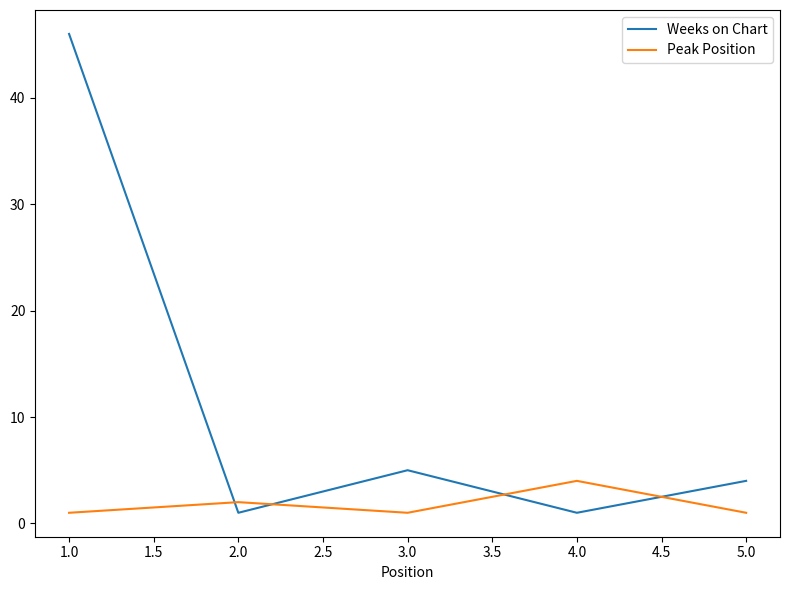

At which category is the sum across all series the highest?

1.0